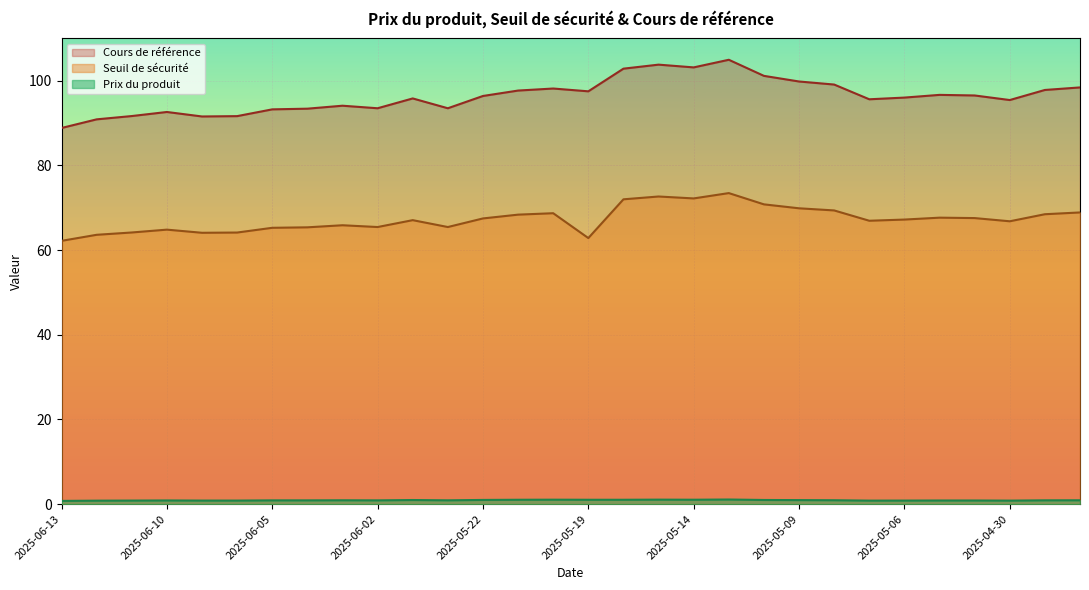

Reading right to left, list all the values displayed in this chart.

Cours de référence: 98.4	97.8	95.4	96.5	96.7	96.0	95.6	99.1	99.8	101.2	105.0	103.2	103.8	102.8	97.5	98.2	97.7	96.4	93.5	95.8	93.5	94.1	93.4	93.2	91.6	91.6	92.6	91.7	90.9	88.8
Seuil de sécurité: 68.9	68.5	66.8	67.6	67.7	67.2	66.9	69.4	69.9	70.8	73.5	72.2	72.7	72.0	62.8	68.7	68.4	67.5	65.5	67.1	65.5	65.9	65.4	65.3	64.1	64.1	64.8	64.2	63.6	62.2
Prix du produit: 0.9	0.9	0.8	0.9	0.9	0.8	0.8	0.9	1.0	1.0	1.1	1.1	1.1	1.0	1.0	1.1	1.0	1.0	0.9	1.0	0.9	0.9	0.9	0.9	0.8	0.8	0.9	0.8	0.8	0.8